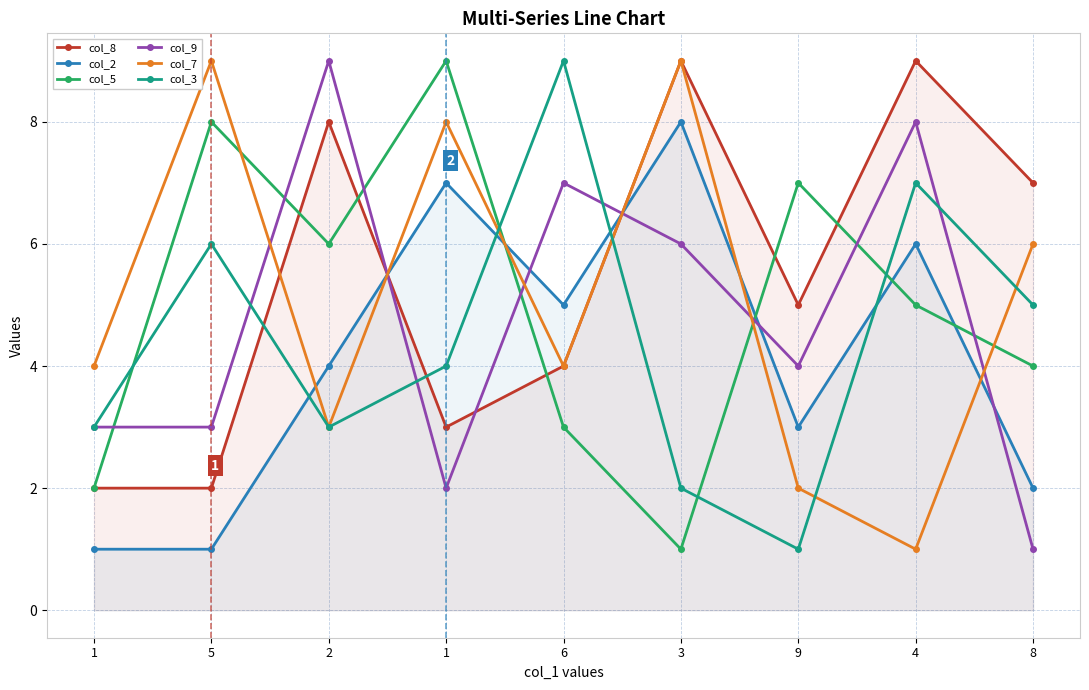

How many values in the col_7 series are below 4?

3